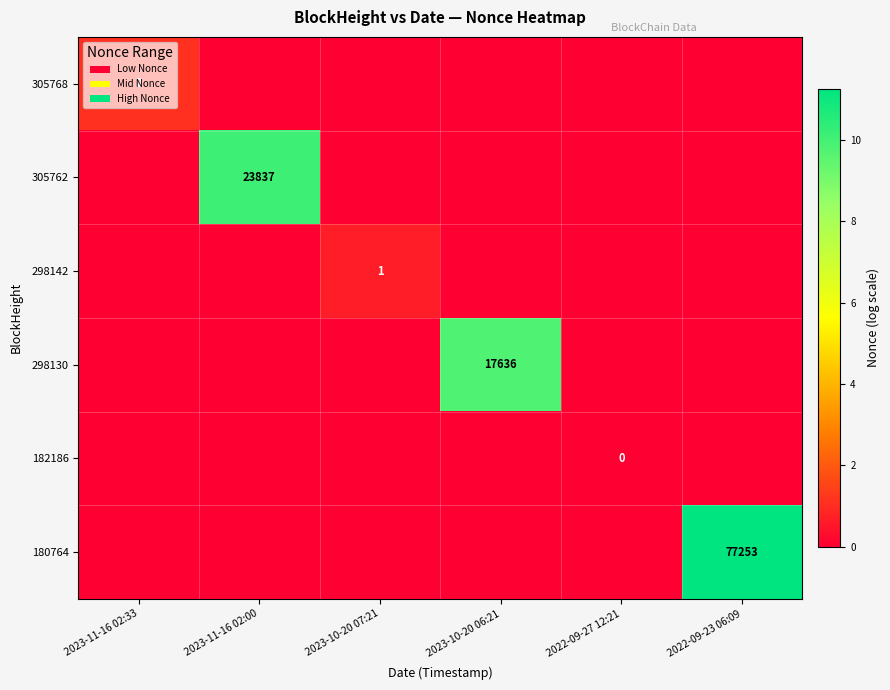

How many positive values does the 298130 series have?

1